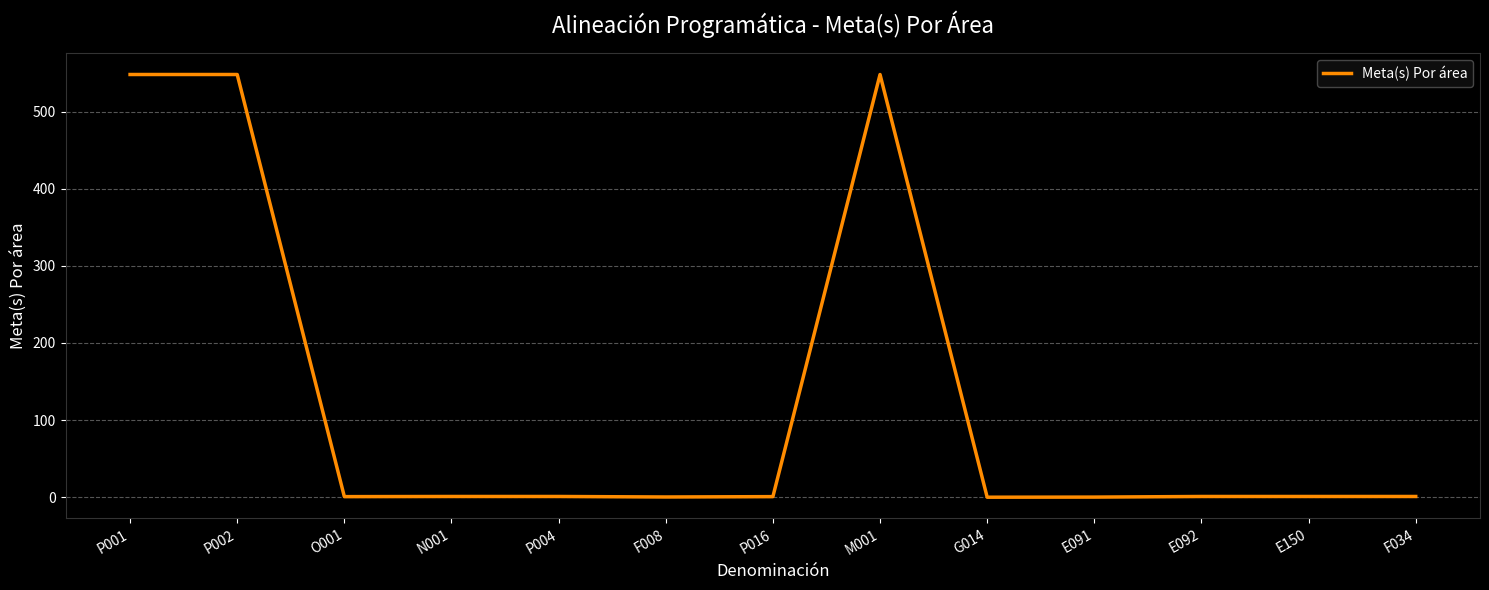

What is the greatest value displayed?

548.0